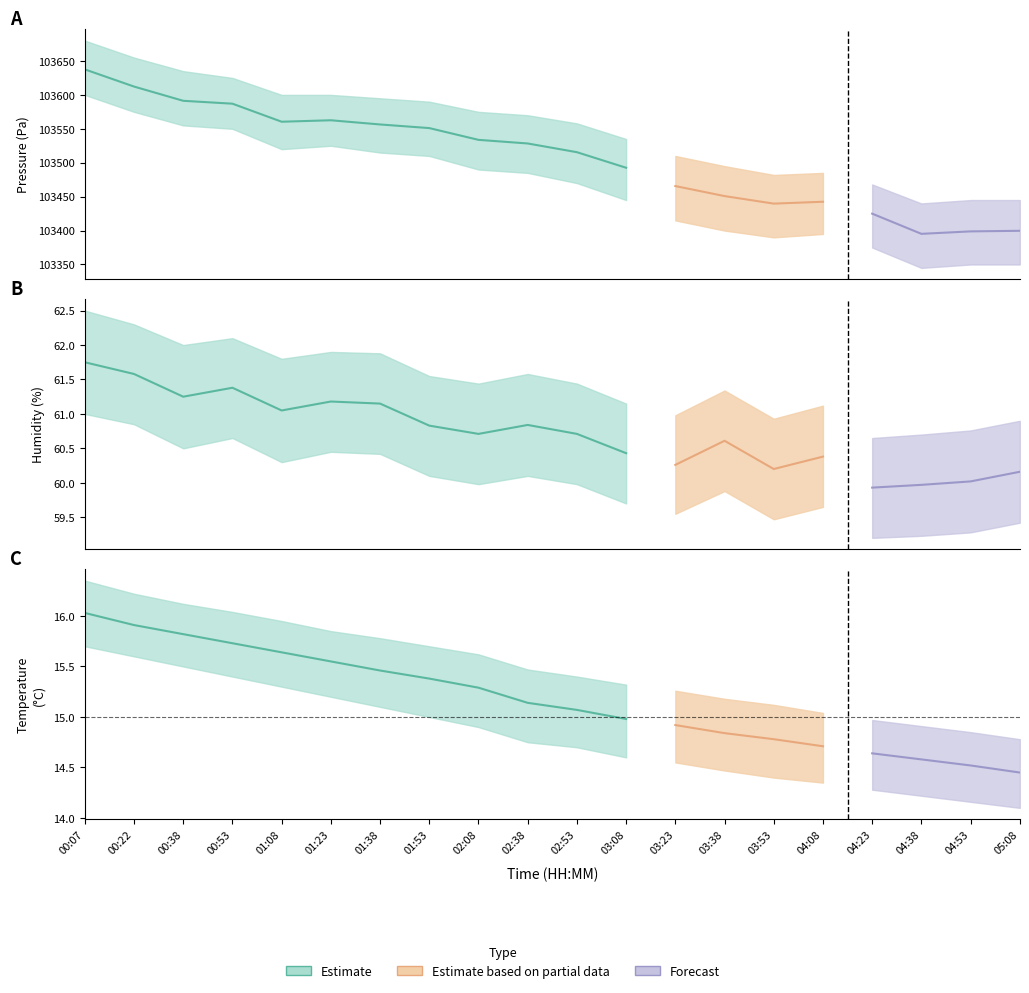

Which label corresponds to the smallest value in the chart?

05:08